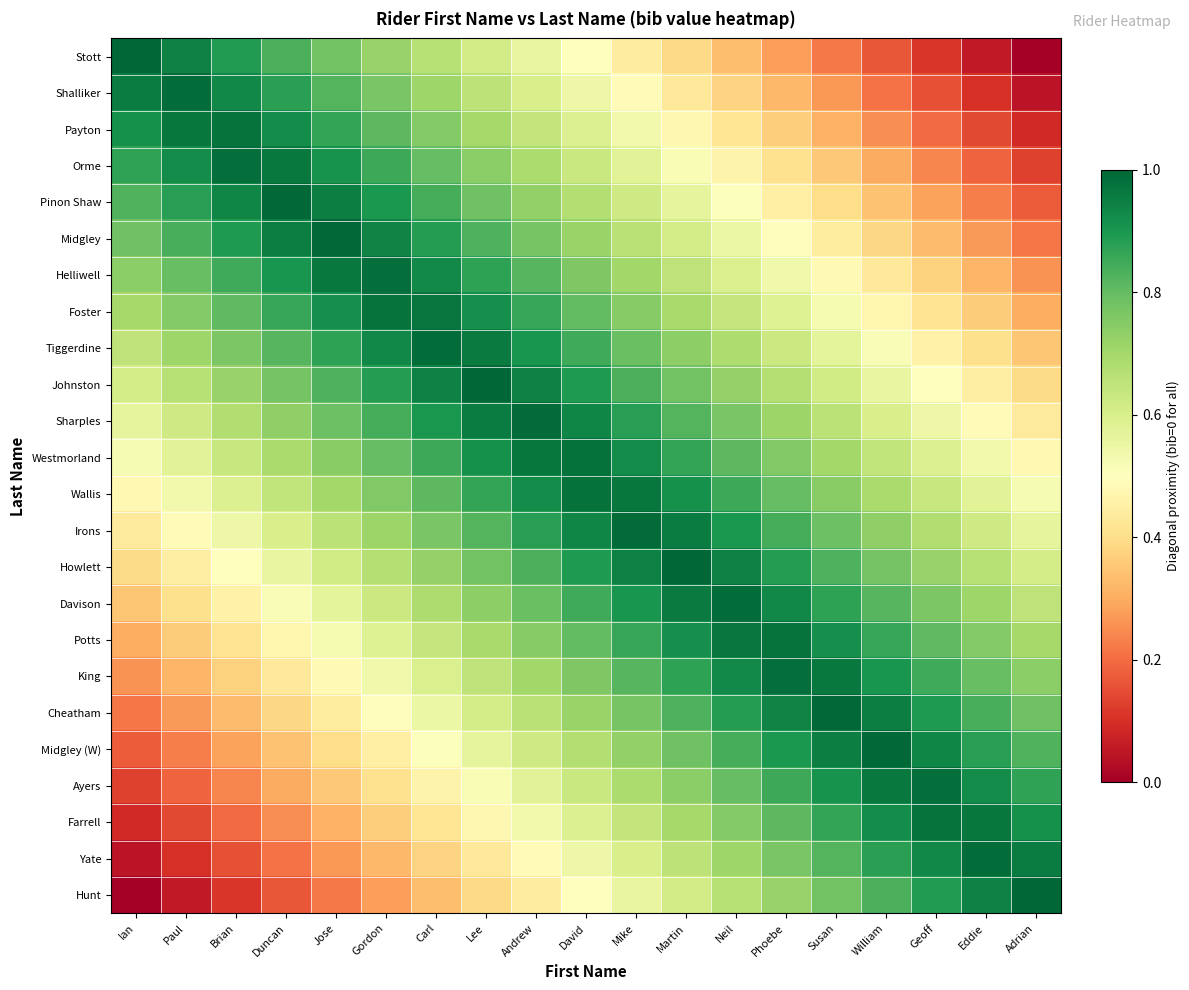

Reading left to right, transcribe all the data shown in this chart.

Stott: Ian=1.0	Paul=0.9	Brian=0.9	Duncan=0.8	Jose=0.8	Gordon=0.7	Carl=0.7	Lee=0.6	Andrew=0.6	David=0.5	Mike=0.4	Martin=0.4	Neil=0.3	Phoebe=0.3	Susan=0.2	William=0.2	Geoff=0.1	Eddie=0.1	Adrian=0.0
Shalliker: Ian=1.0	Paul=1.0	Brian=0.9	Duncan=0.9	Jose=0.8	Gordon=0.8	Carl=0.7	Lee=0.7	Andrew=0.6	David=0.5	Mike=0.5	Martin=0.4	Neil=0.4	Phoebe=0.3	Susan=0.3	William=0.2	Geoff=0.2	Eddie=0.1	Adrian=0.0
Payton: Ian=0.9	Paul=1.0	Brian=1.0	Duncan=0.9	Jose=0.9	Gordon=0.8	Carl=0.8	Lee=0.7	Andrew=0.6	David=0.6	Mike=0.5	Martin=0.5	Neil=0.4	Phoebe=0.4	Susan=0.3	William=0.3	Geoff=0.2	Eddie=0.1	Adrian=0.1
Orme: Ian=0.9	Paul=0.9	Brian=1.0	Duncan=1.0	Jose=0.9	Gordon=0.9	Carl=0.8	Lee=0.7	Andrew=0.7	David=0.6	Mike=0.6	Martin=0.5	Neil=0.5	Phoebe=0.4	Susan=0.4	William=0.3	Geoff=0.2	Eddie=0.2	Adrian=0.1
Pinon Shaw: Ian=0.8	Paul=0.9	Brian=0.9	Duncan=1.0	Jose=1.0	Gordon=0.9	Carl=0.8	Lee=0.8	Andrew=0.7	David=0.7	Mike=0.6	Martin=0.6	Neil=0.5	Phoebe=0.5	Susan=0.4	William=0.3	Geoff=0.3	Eddie=0.2	Adrian=0.2
Midgley: Ian=0.8	Paul=0.8	Brian=0.9	Duncan=0.9	Jose=1.0	Gordon=0.9	Carl=0.9	Lee=0.8	Andrew=0.8	David=0.7	Mike=0.7	Martin=0.6	Neil=0.6	Phoebe=0.5	Susan=0.4	William=0.4	Geoff=0.3	Eddie=0.3	Adrian=0.2
Helliwell: Ian=0.7	Paul=0.8	Brian=0.9	Duncan=0.9	Jose=1.0	Gordon=1.0	Carl=0.9	Lee=0.9	Andrew=0.8	David=0.8	Mike=0.7	Martin=0.6	Neil=0.6	Phoebe=0.5	Susan=0.5	William=0.4	Geoff=0.4	Eddie=0.3	Adrian=0.3
Foster: Ian=0.7	Paul=0.8	Brian=0.8	Duncan=0.9	Jose=0.9	Gordon=1.0	Carl=1.0	Lee=0.9	Andrew=0.9	David=0.8	Mike=0.7	Martin=0.7	Neil=0.6	Phoebe=0.6	Susan=0.5	William=0.5	Geoff=0.4	Eddie=0.4	Adrian=0.3
Tiggerdine: Ian=0.7	Paul=0.7	Brian=0.8	Duncan=0.8	Jose=0.9	Gordon=0.9	Carl=1.0	Lee=1.0	Andrew=0.9	David=0.8	Mike=0.8	Martin=0.7	Neil=0.7	Phoebe=0.6	Susan=0.6	William=0.5	Geoff=0.5	Eddie=0.4	Adrian=0.3
Johnston: Ian=0.6	Paul=0.7	Brian=0.7	Duncan=0.8	Jose=0.8	Gordon=0.9	Carl=0.9	Lee=1.0	Andrew=0.9	David=0.9	Mike=0.8	Martin=0.8	Neil=0.7	Phoebe=0.7	Susan=0.6	William=0.6	Geoff=0.5	Eddie=0.4	Adrian=0.4
Sharples: Ian=0.6	Paul=0.6	Brian=0.7	Duncan=0.7	Jose=0.8	Gordon=0.8	Carl=0.9	Lee=1.0	Andrew=1.0	David=0.9	Mike=0.9	Martin=0.8	Neil=0.8	Phoebe=0.7	Susan=0.7	William=0.6	Geoff=0.5	Eddie=0.5	Adrian=0.4
Westmorland: Ian=0.5	Paul=0.6	Brian=0.6	Duncan=0.7	Jose=0.7	Gordon=0.8	Carl=0.9	Lee=0.9	Andrew=1.0	David=1.0	Mike=0.9	Martin=0.9	Neil=0.8	Phoebe=0.8	Susan=0.7	William=0.6	Geoff=0.6	Eddie=0.5	Adrian=0.5
Wallis: Ian=0.5	Paul=0.5	Brian=0.6	Duncan=0.6	Jose=0.7	Gordon=0.8	Carl=0.8	Lee=0.9	Andrew=0.9	David=1.0	Mike=1.0	Martin=0.9	Neil=0.9	Phoebe=0.8	Susan=0.7	William=0.7	Geoff=0.6	Eddie=0.6	Adrian=0.5
Irons: Ian=0.4	Paul=0.5	Brian=0.5	Duncan=0.6	Jose=0.7	Gordon=0.7	Carl=0.8	Lee=0.8	Andrew=0.9	David=0.9	Mike=1.0	Martin=1.0	Neil=0.9	Phoebe=0.8	Susan=0.8	William=0.7	Geoff=0.7	Eddie=0.6	Adrian=0.6
Howlett: Ian=0.4	Paul=0.4	Brian=0.5	Duncan=0.6	Jose=0.6	Gordon=0.7	Carl=0.7	Lee=0.8	Andrew=0.8	David=0.9	Mike=0.9	Martin=1.0	Neil=0.9	Phoebe=0.9	Susan=0.8	William=0.8	Geoff=0.7	Eddie=0.7	Adrian=0.6
Davison: Ian=0.3	Paul=0.4	Brian=0.5	Duncan=0.5	Jose=0.6	Gordon=0.6	Carl=0.7	Lee=0.7	Andrew=0.8	David=0.8	Mike=0.9	Martin=1.0	Neil=1.0	Phoebe=0.9	Susan=0.9	William=0.8	Geoff=0.8	Eddie=0.7	Adrian=0.7
Potts: Ian=0.3	Paul=0.4	Brian=0.4	Duncan=0.5	Jose=0.5	Gordon=0.6	Carl=0.6	Lee=0.7	Andrew=0.7	David=0.8	Mike=0.9	Martin=0.9	Neil=1.0	Phoebe=1.0	Susan=0.9	William=0.9	Geoff=0.8	Eddie=0.8	Adrian=0.7
King: Ian=0.3	Paul=0.3	Brian=0.4	Duncan=0.4	Jose=0.5	Gordon=0.5	Carl=0.6	Lee=0.6	Andrew=0.7	David=0.8	Mike=0.8	Martin=0.9	Neil=0.9	Phoebe=1.0	Susan=1.0	William=0.9	Geoff=0.9	Eddie=0.8	Adrian=0.7
Cheatham: Ian=0.2	Paul=0.3	Brian=0.3	Duncan=0.4	Jose=0.4	Gordon=0.5	Carl=0.6	Lee=0.6	Andrew=0.7	David=0.7	Mike=0.8	Martin=0.8	Neil=0.9	Phoebe=0.9	Susan=1.0	William=0.9	Geoff=0.9	Eddie=0.8	Adrian=0.8
Midgley (W): Ian=0.2	Paul=0.2	Brian=0.3	Duncan=0.3	Jose=0.4	Gordon=0.5	Carl=0.5	Lee=0.6	Andrew=0.6	David=0.7	Mike=0.7	Martin=0.8	Neil=0.8	Phoebe=0.9	Susan=1.0	William=1.0	Geoff=0.9	Eddie=0.9	Adrian=0.8
Ayers: Ian=0.1	Paul=0.2	Brian=0.2	Duncan=0.3	Jose=0.4	Gordon=0.4	Carl=0.5	Lee=0.5	Andrew=0.6	David=0.6	Mike=0.7	Martin=0.7	Neil=0.8	Phoebe=0.9	Susan=0.9	William=1.0	Geoff=1.0	Eddie=0.9	Adrian=0.9
Farrell: Ian=0.1	Paul=0.1	Brian=0.2	Duncan=0.3	Jose=0.3	Gordon=0.4	Carl=0.4	Lee=0.5	Andrew=0.5	David=0.6	Mike=0.6	Martin=0.7	Neil=0.8	Phoebe=0.8	Susan=0.9	William=0.9	Geoff=1.0	Eddie=1.0	Adrian=0.9
Yate: Ian=0.0	Paul=0.1	Brian=0.2	Duncan=0.2	Jose=0.3	Gordon=0.3	Carl=0.4	Lee=0.4	Andrew=0.5	David=0.5	Mike=0.6	Martin=0.7	Neil=0.7	Phoebe=0.8	Susan=0.8	William=0.9	Geoff=0.9	Eddie=1.0	Adrian=1.0
Hunt: Ian=0.0	Paul=0.1	Brian=0.1	Duncan=0.2	Jose=0.2	Gordon=0.3	Carl=0.3	Lee=0.4	Andrew=0.4	David=0.5	Mike=0.6	Martin=0.6	Neil=0.7	Phoebe=0.7	Susan=0.8	William=0.8	Geoff=0.9	Eddie=0.9	Adrian=1.0